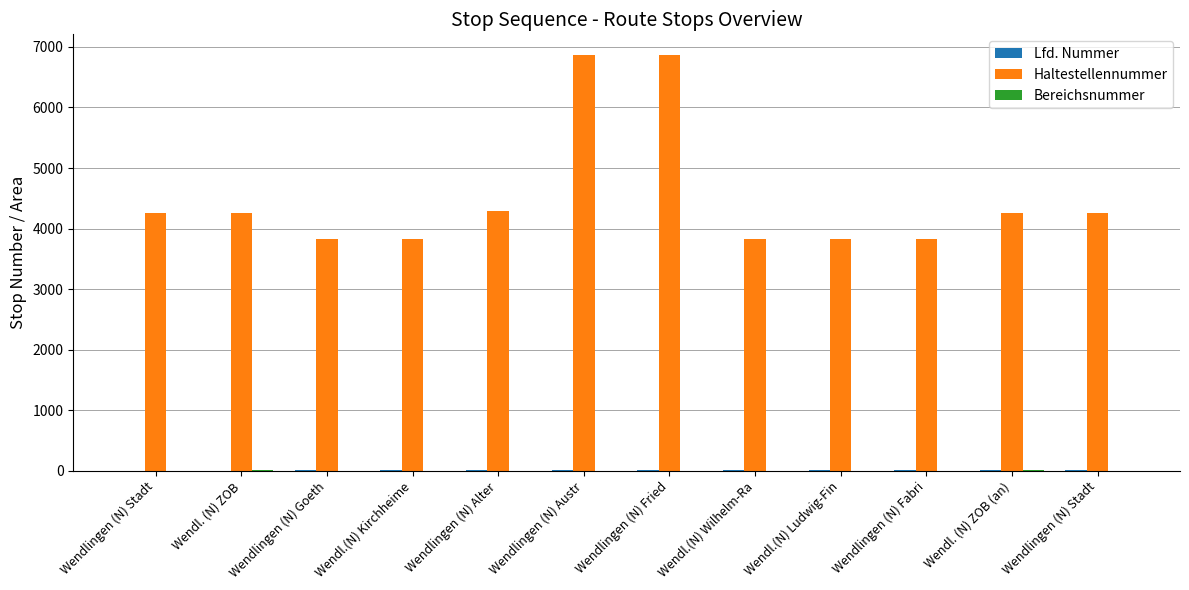

What is the highest value of the Bereichsnummer series?

3